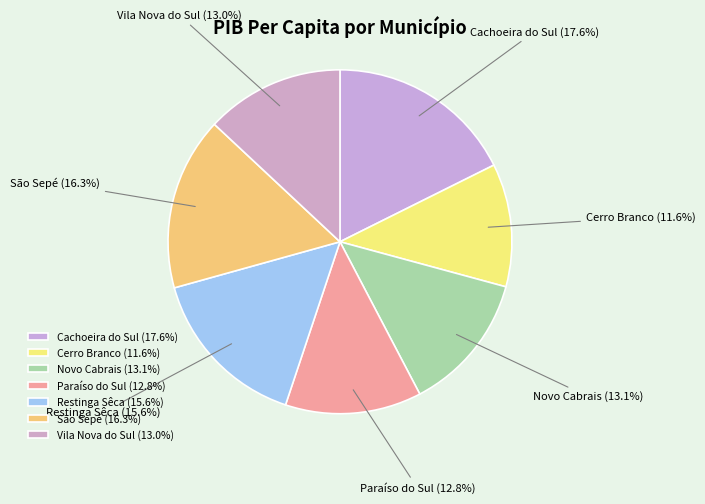

To the nearest percent, what is the average slice percentage?

14%